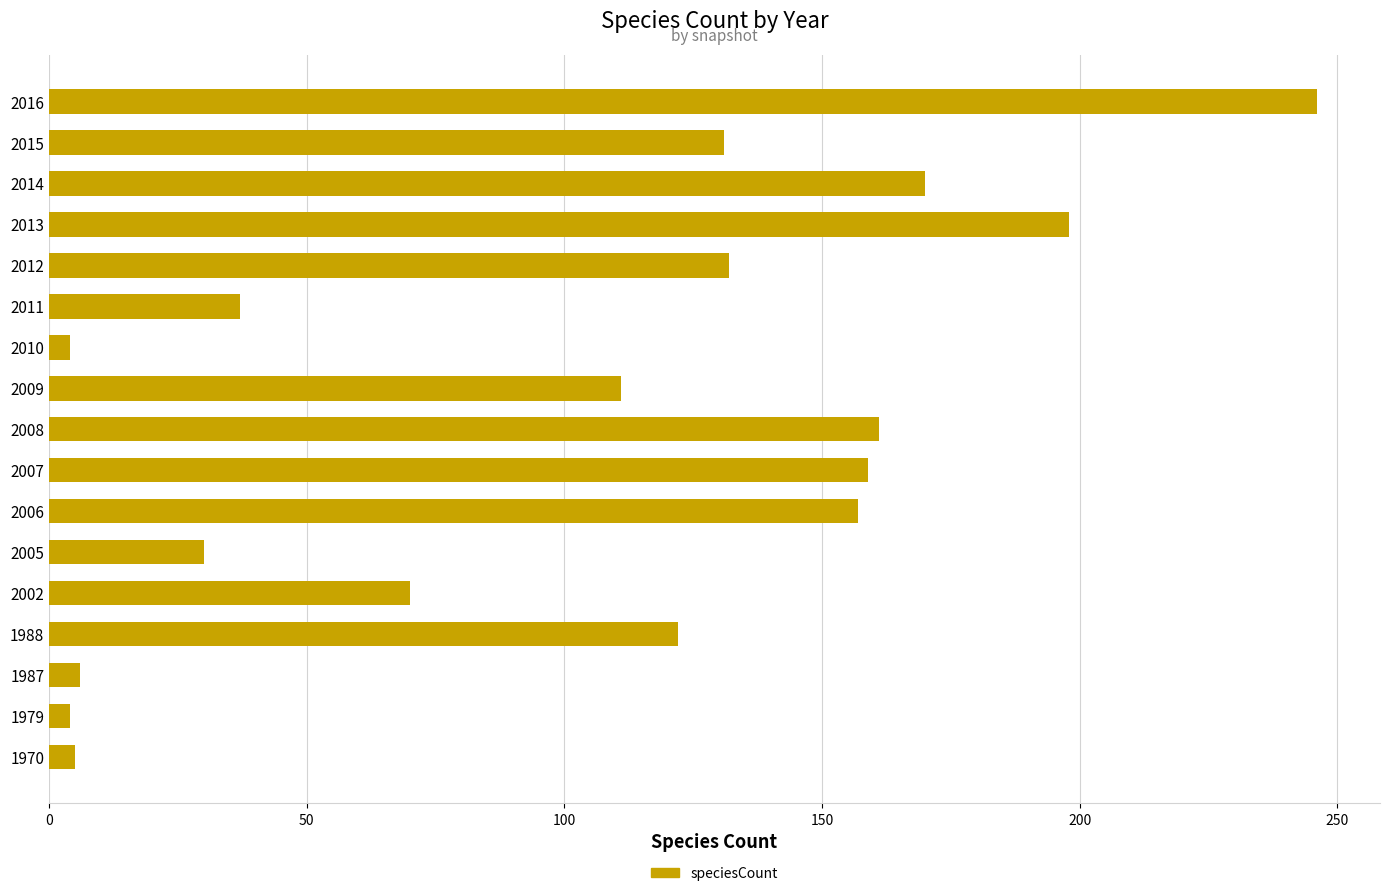

True or false: the data shows 161 at 2008.

True